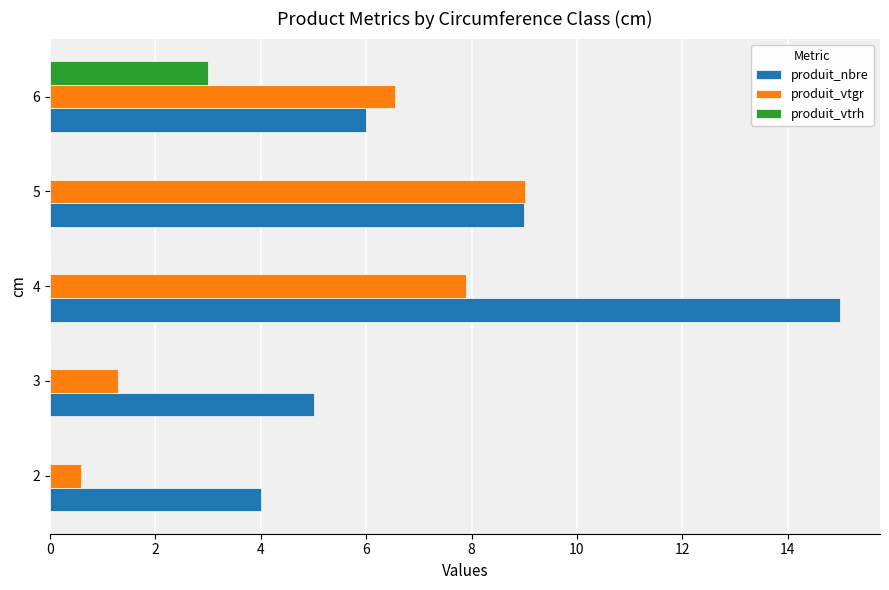

What is the approximate value of produit_nbre at 2?

4.0